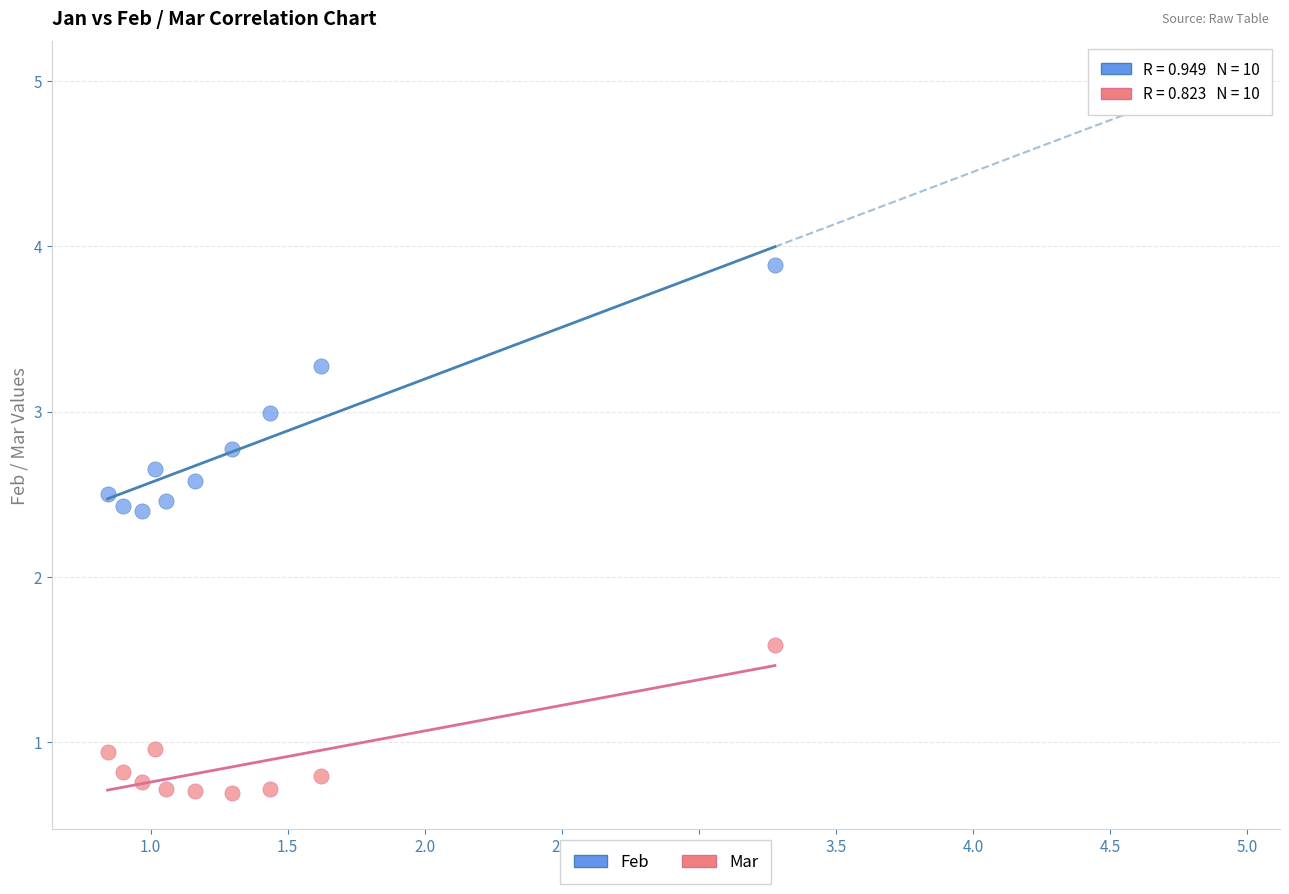

Which series has the largest Y range (max minus min)?

Feb